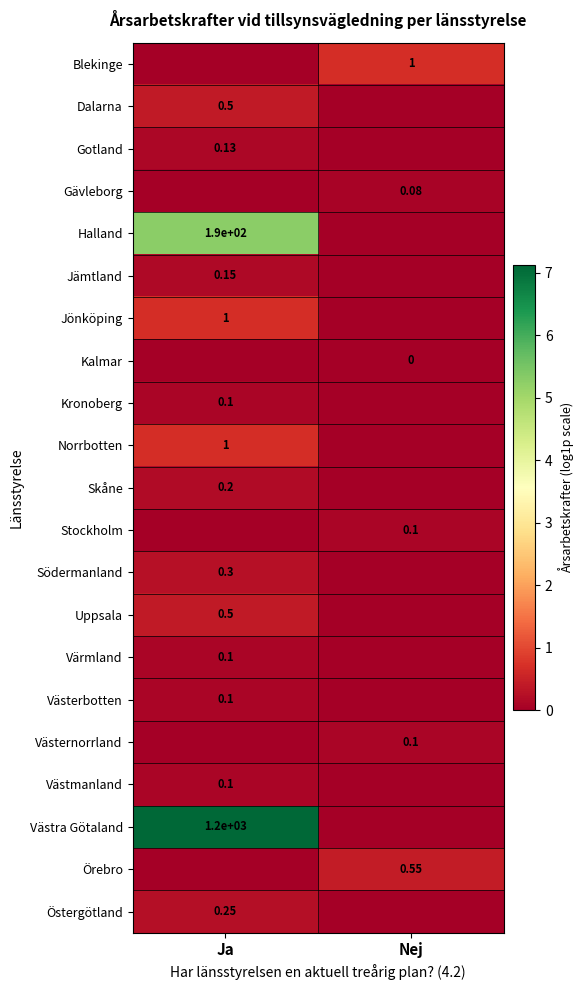

At how many categories does at least one series exceed 2?

1